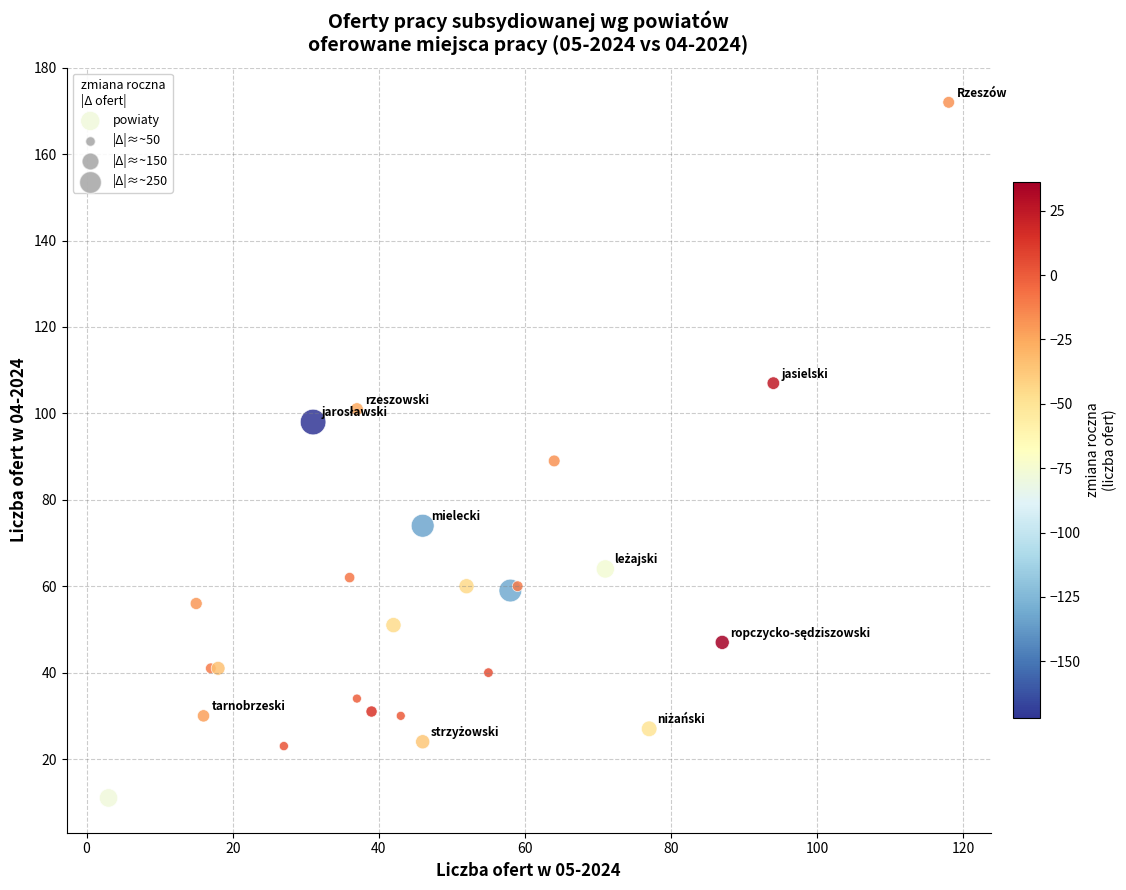

What Y value in the scatter plot is closest to 91?

89